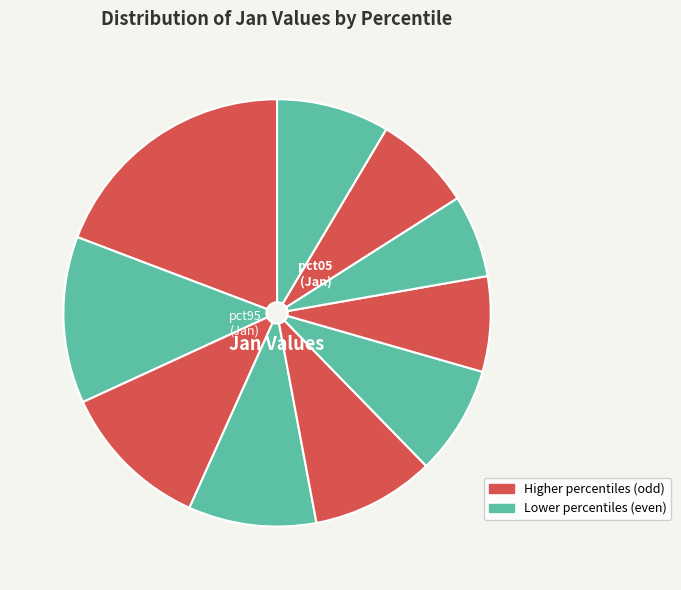

How many segments does this pie chart have?

10